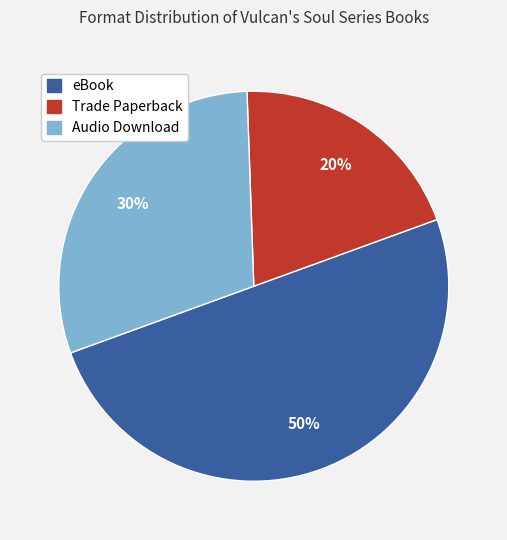

Does Trade Paperback represent more than half of the total?

No